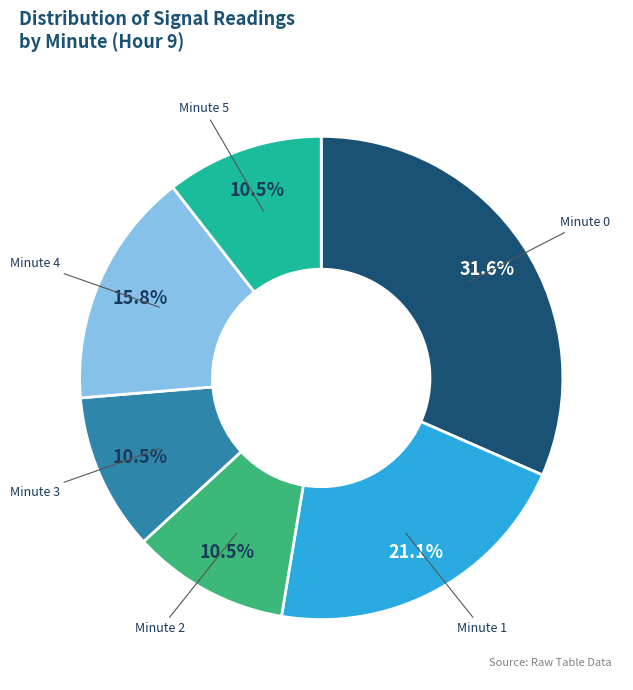

How many slices are in this pie chart?

6